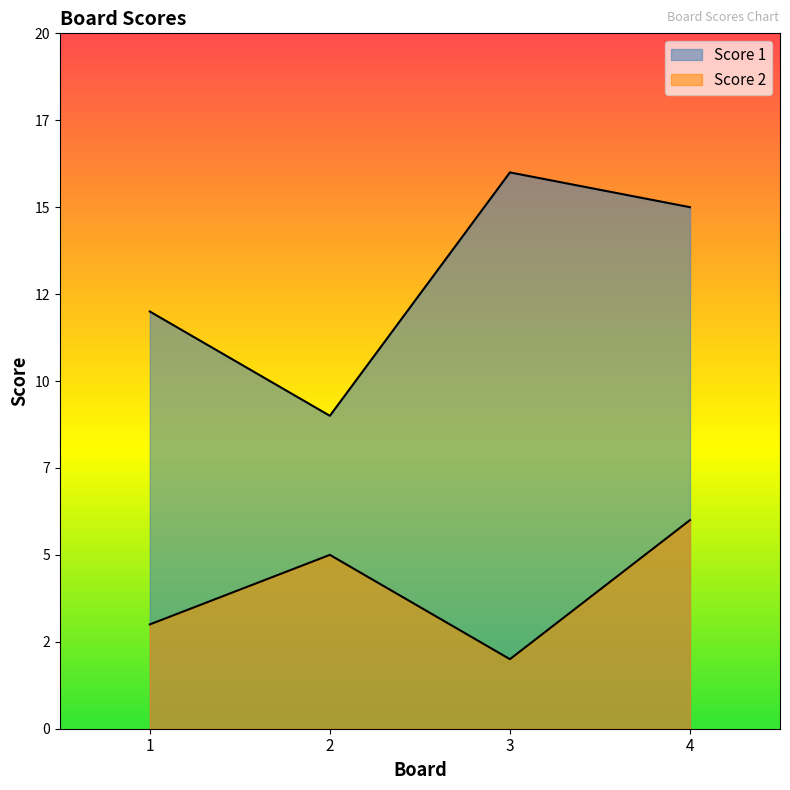

Reading right to left, transcribe all the data shown in this chart.

Score 1: 4=15	3=16	2=9	1=12
Score 2: 4=6	3=2	2=5	1=3